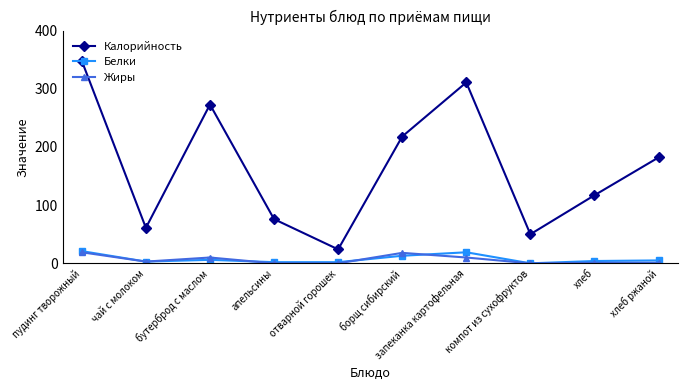

What is the difference between the Калорийность values at апельсины and чай с молоком?

15